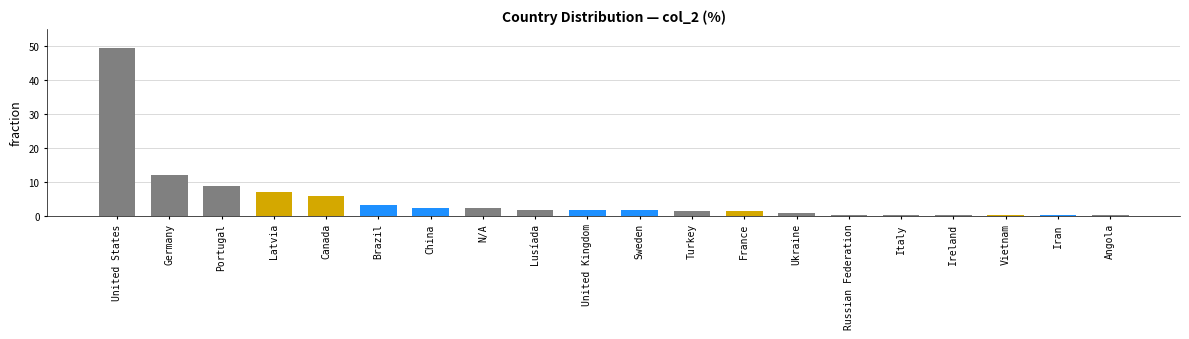

True or false: the data shows 1.7 at United Kingdom.

True